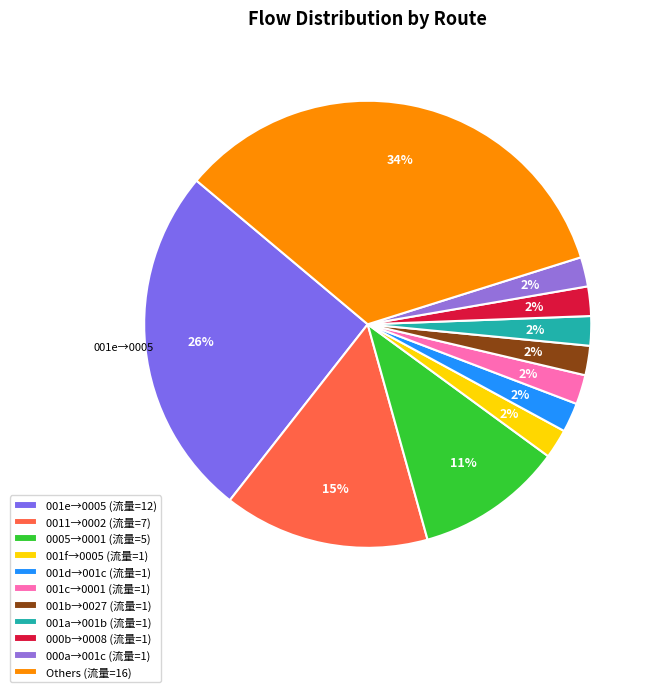

How many segments does this pie chart have?

11